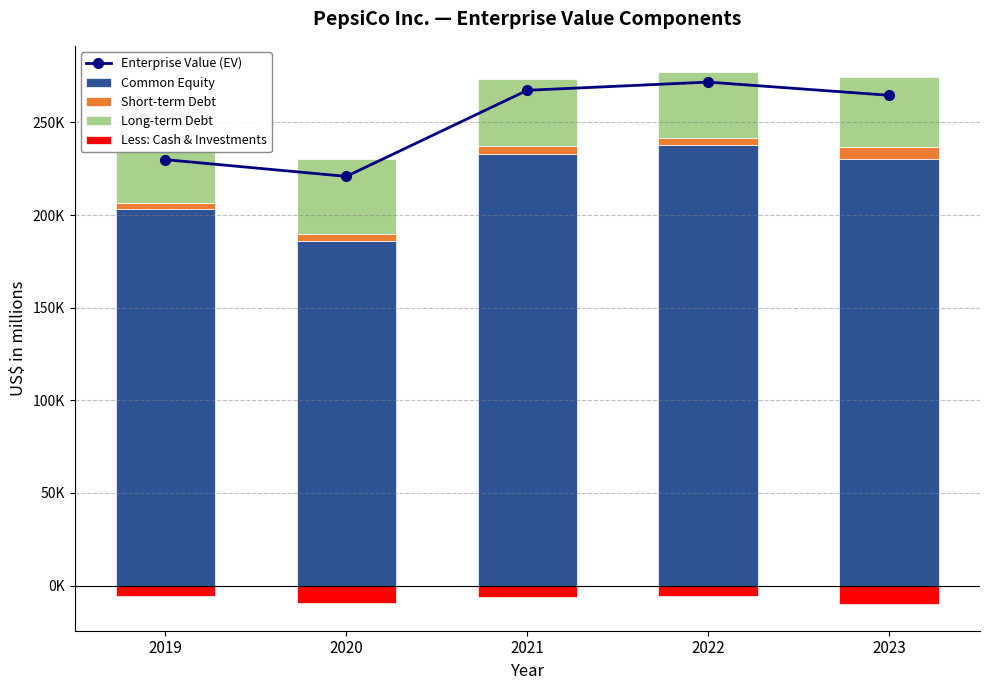

Between 2021 and 2023, which is larger?

2021